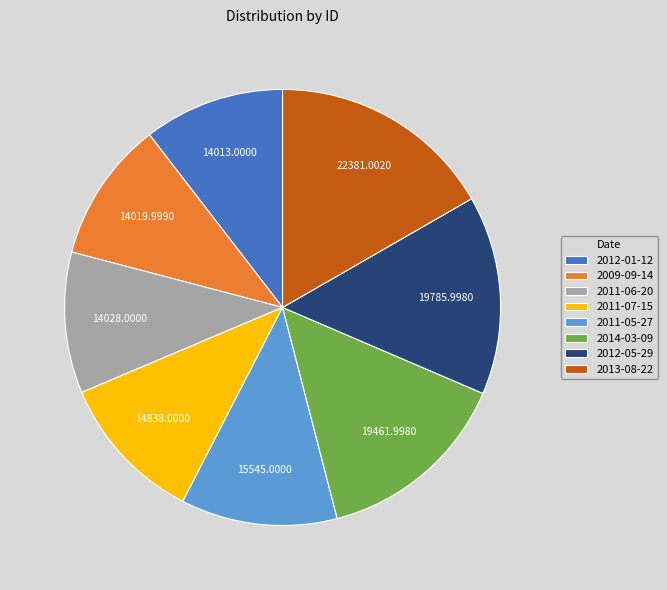

What is the ratio of the value at 2012-01-12 to the value at 2011-06-20?

1.0